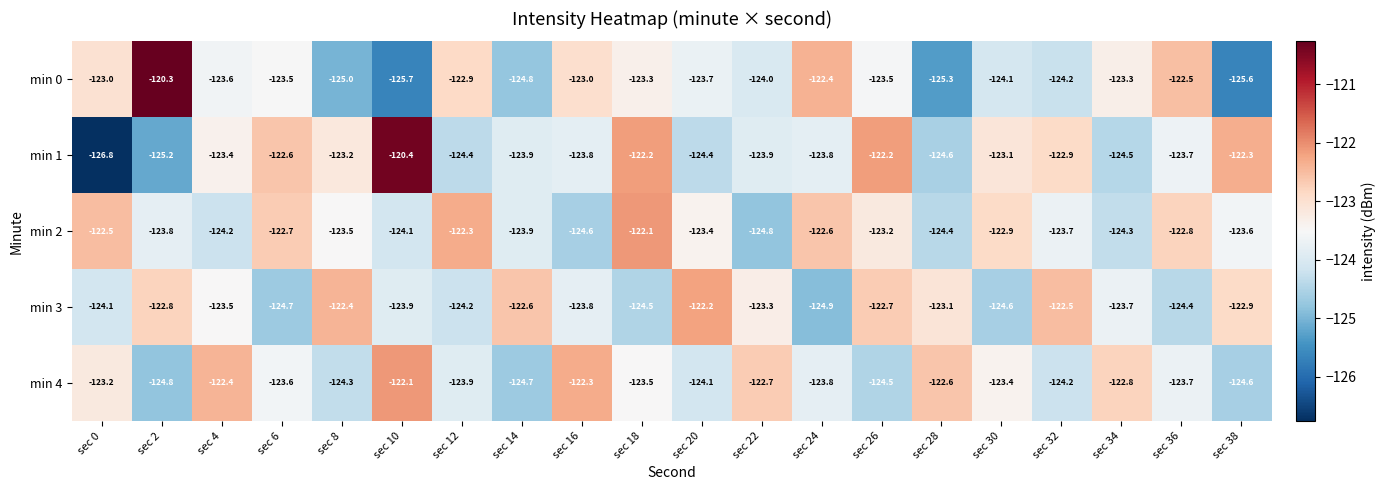

The min 4 series shows -124.6 at sec 38. True or false?

True